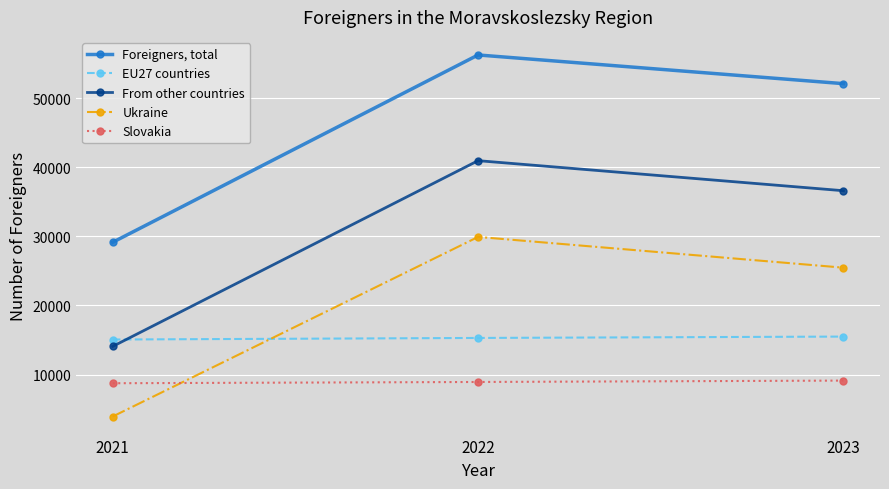

Rank the categories by From other countries value from lowest to highest.

2021, 2023, 2022